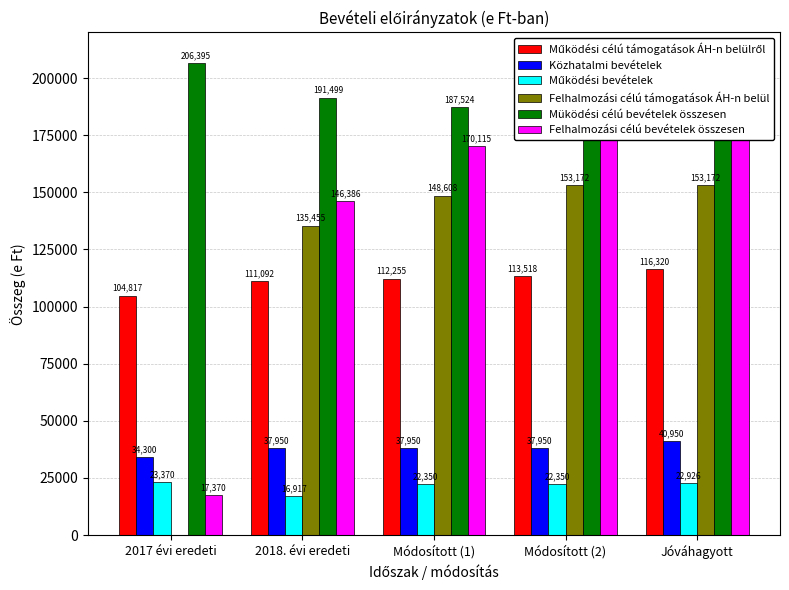

Does the chart contain stacked bars?

No